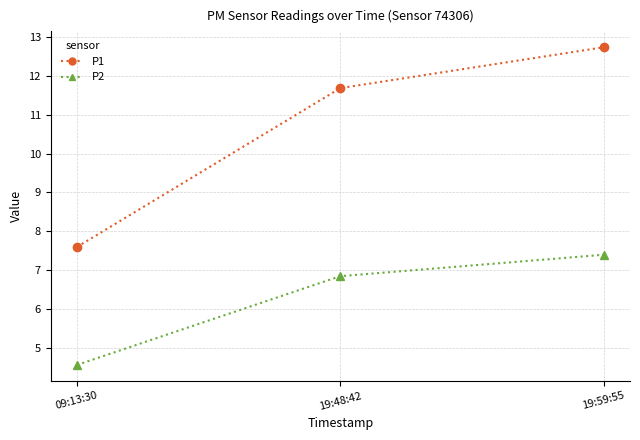

Is it true that P2 equals 1.7 at 09:13:30?

False